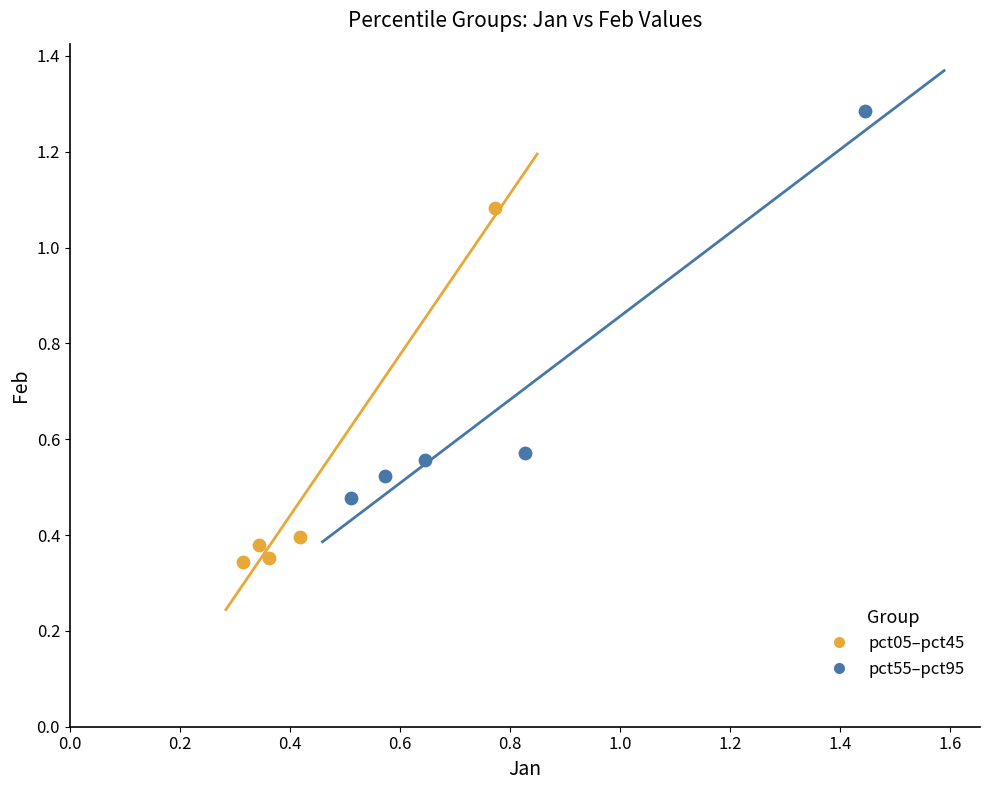

Which series contains the lowest Y value?

pct05–pct45